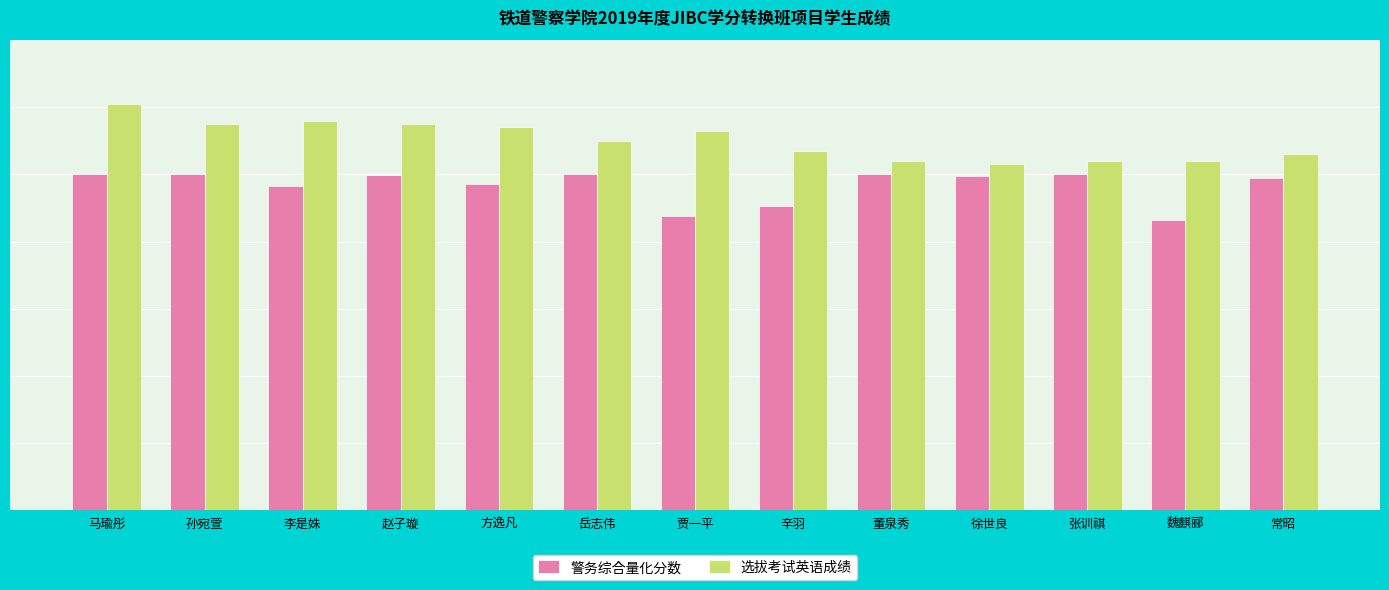

What is the label of the 7th bar from the left?

贾一平